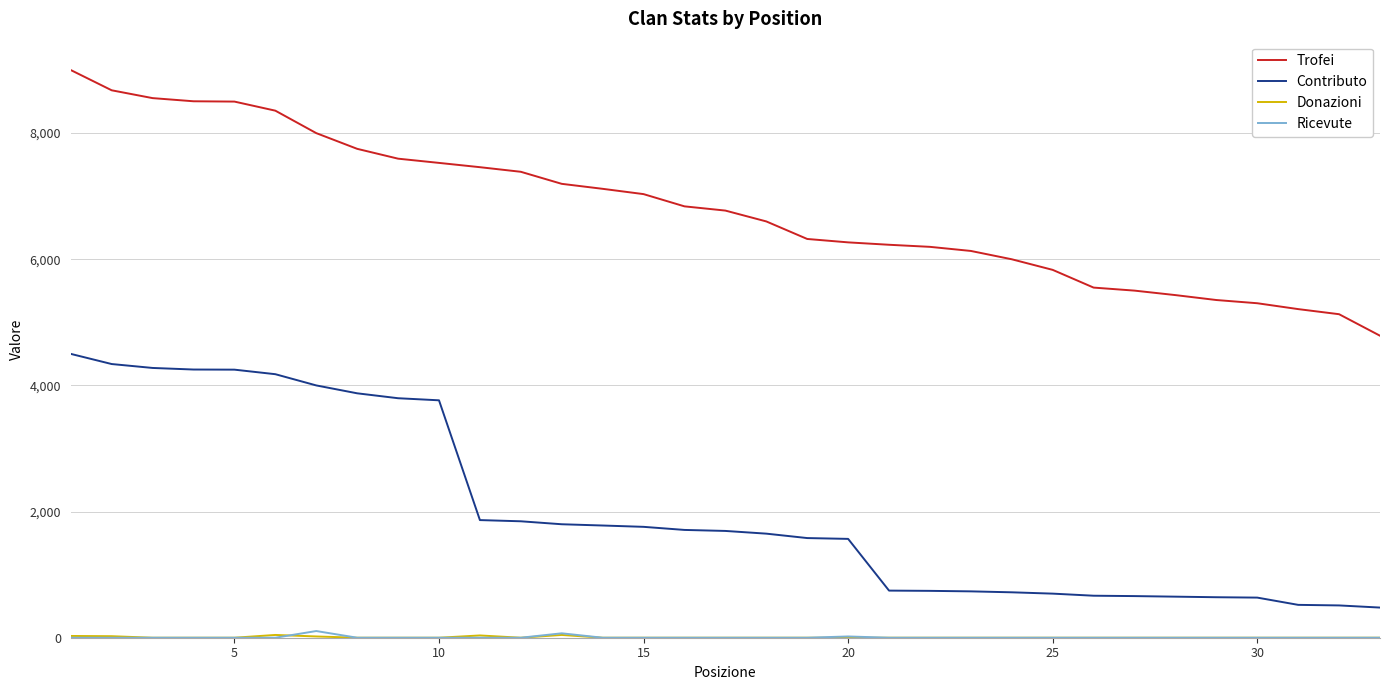

True or false: Ricevute and Trofei cross at least once.

False